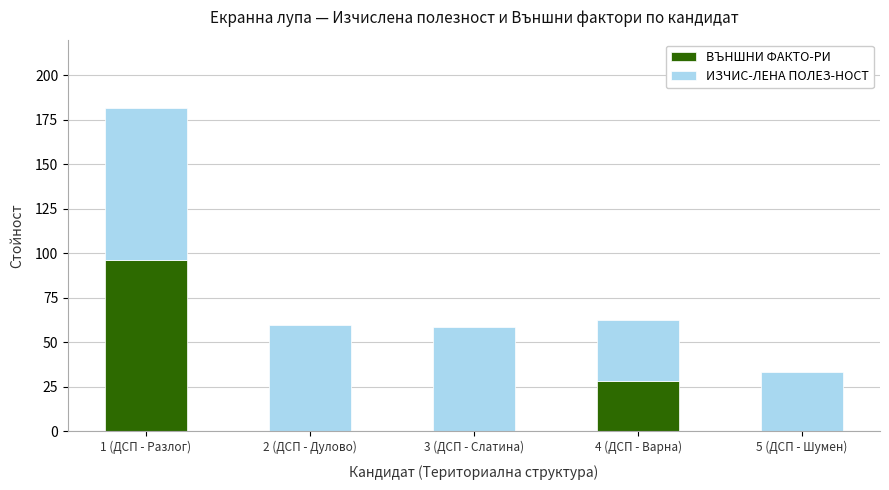

Count the number of data series in this chart.

2